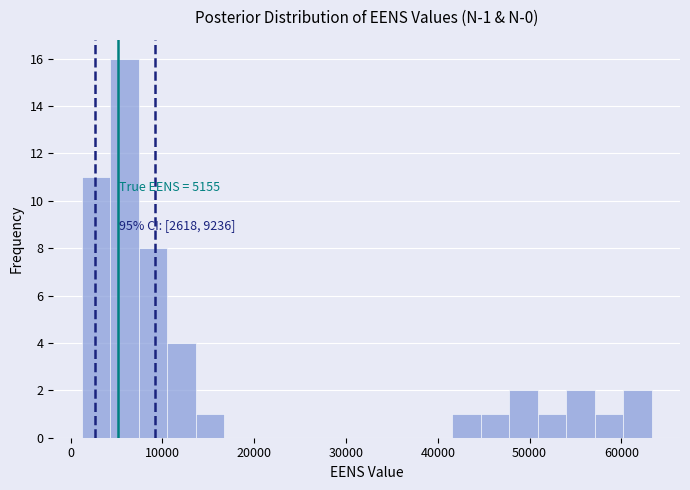

Read against the x-axis, roughly where is the centre of the tallest bar?

6000